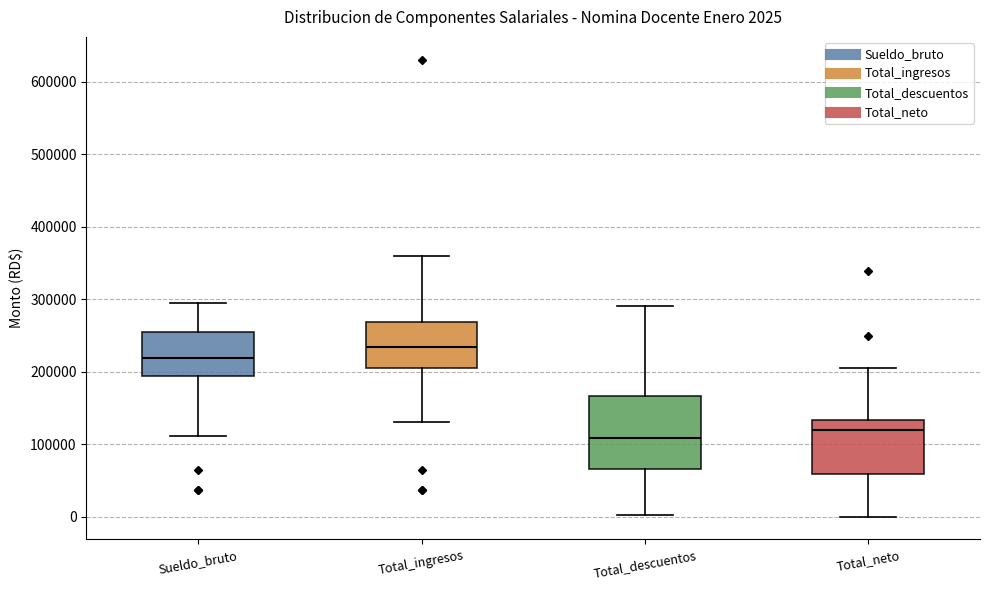

Comparing the boxes themselves (not the whiskers), which one is the tallest?

Total_descuentos